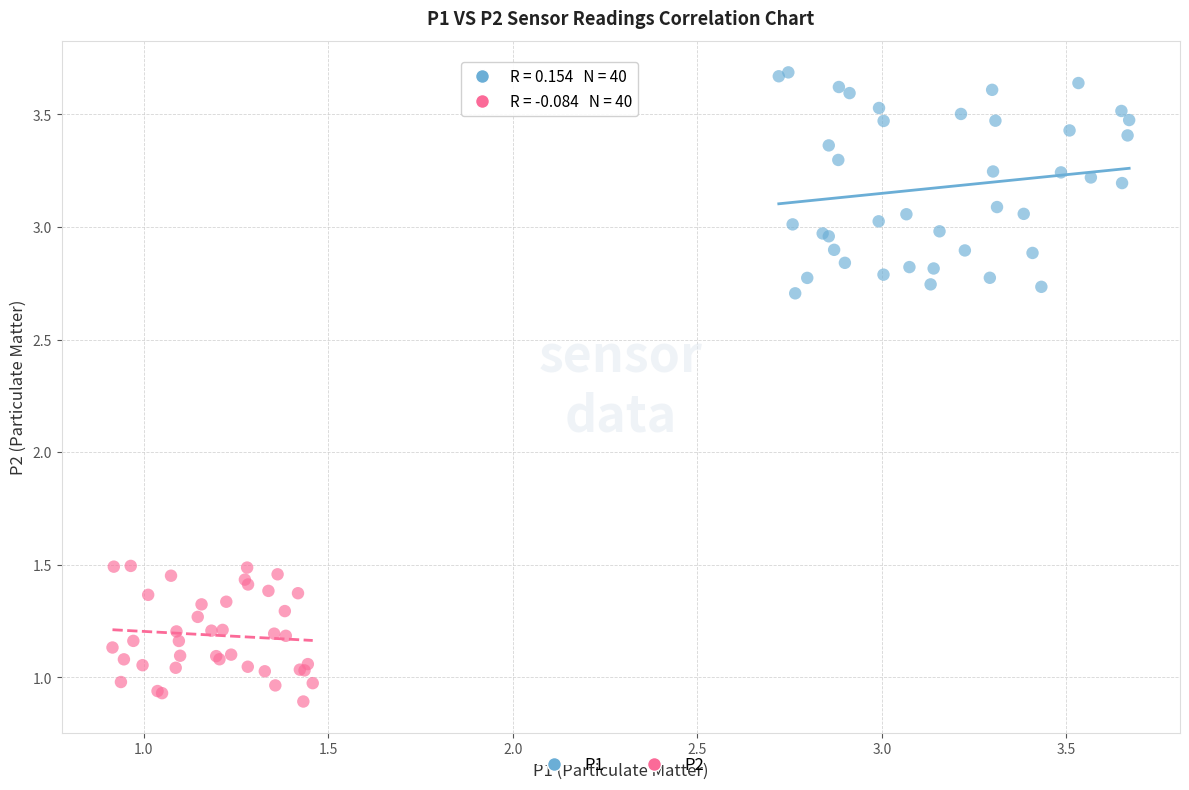

Which series reaches the minimum Y coordinate?

P2